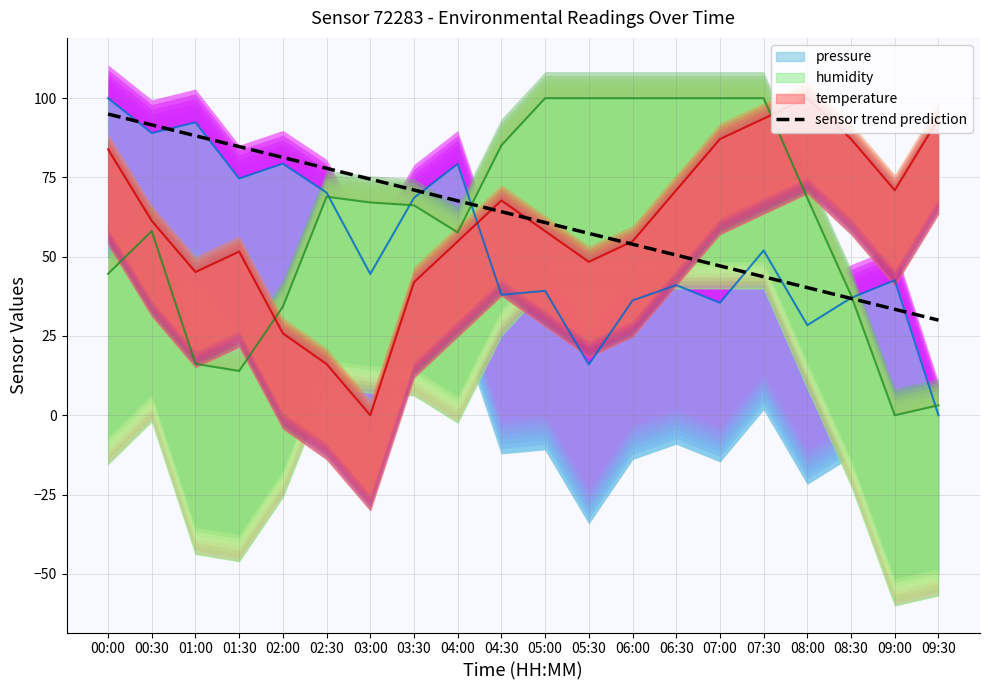

Reading right to left, list all the values displayed in this chart.

30.0	33.4	36.8	40.3	43.7	47.1	50.5	53.9	57.4	60.8	64.2	67.6	71.1	74.5	77.9	81.3	84.7	88.2	91.6	95.0